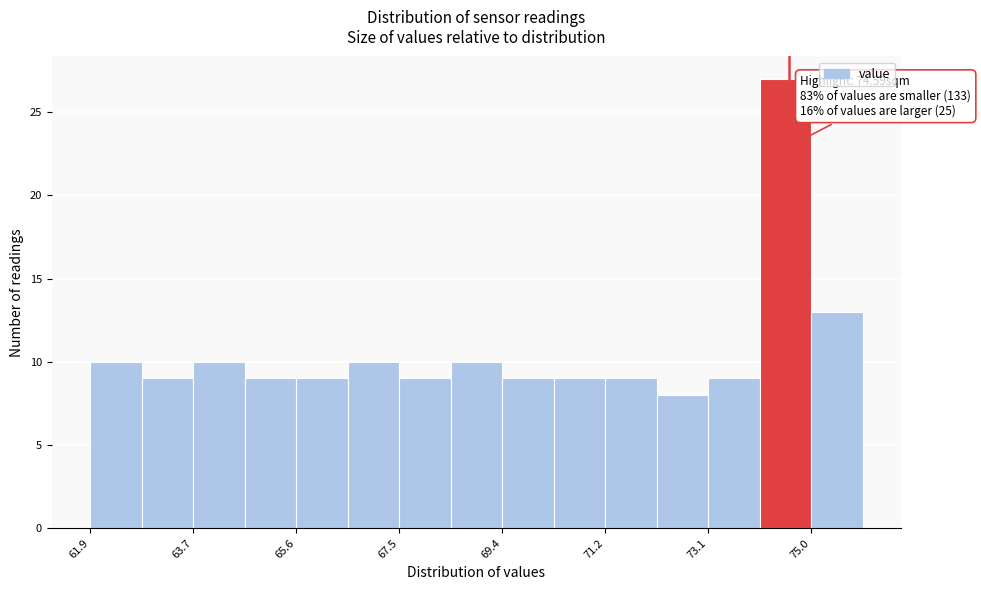

Over which range of the x-axis is the bar tallest?

74.0 to 75.0